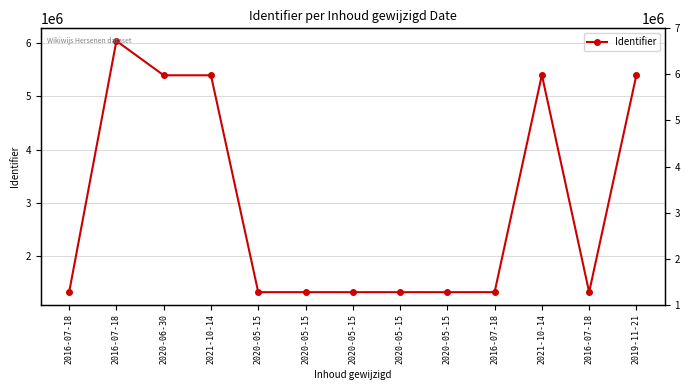

What is the sum of the values at 2020-05-15 and 2016-07-18?

7363076